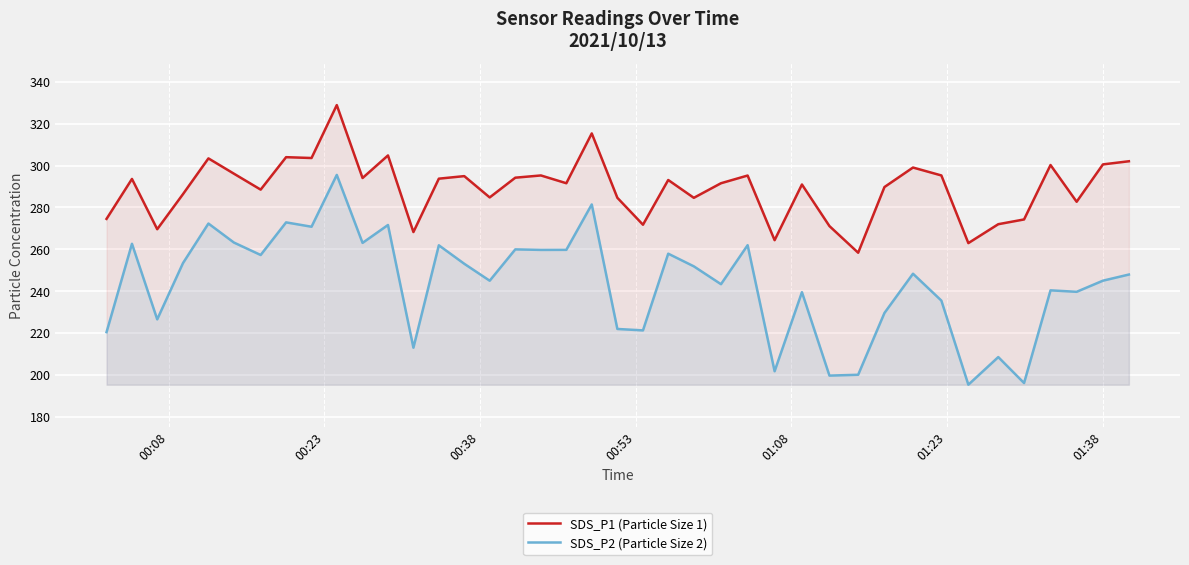

What is the lowest value of the SDS_P2 (Particle Size 2) series?

195.3